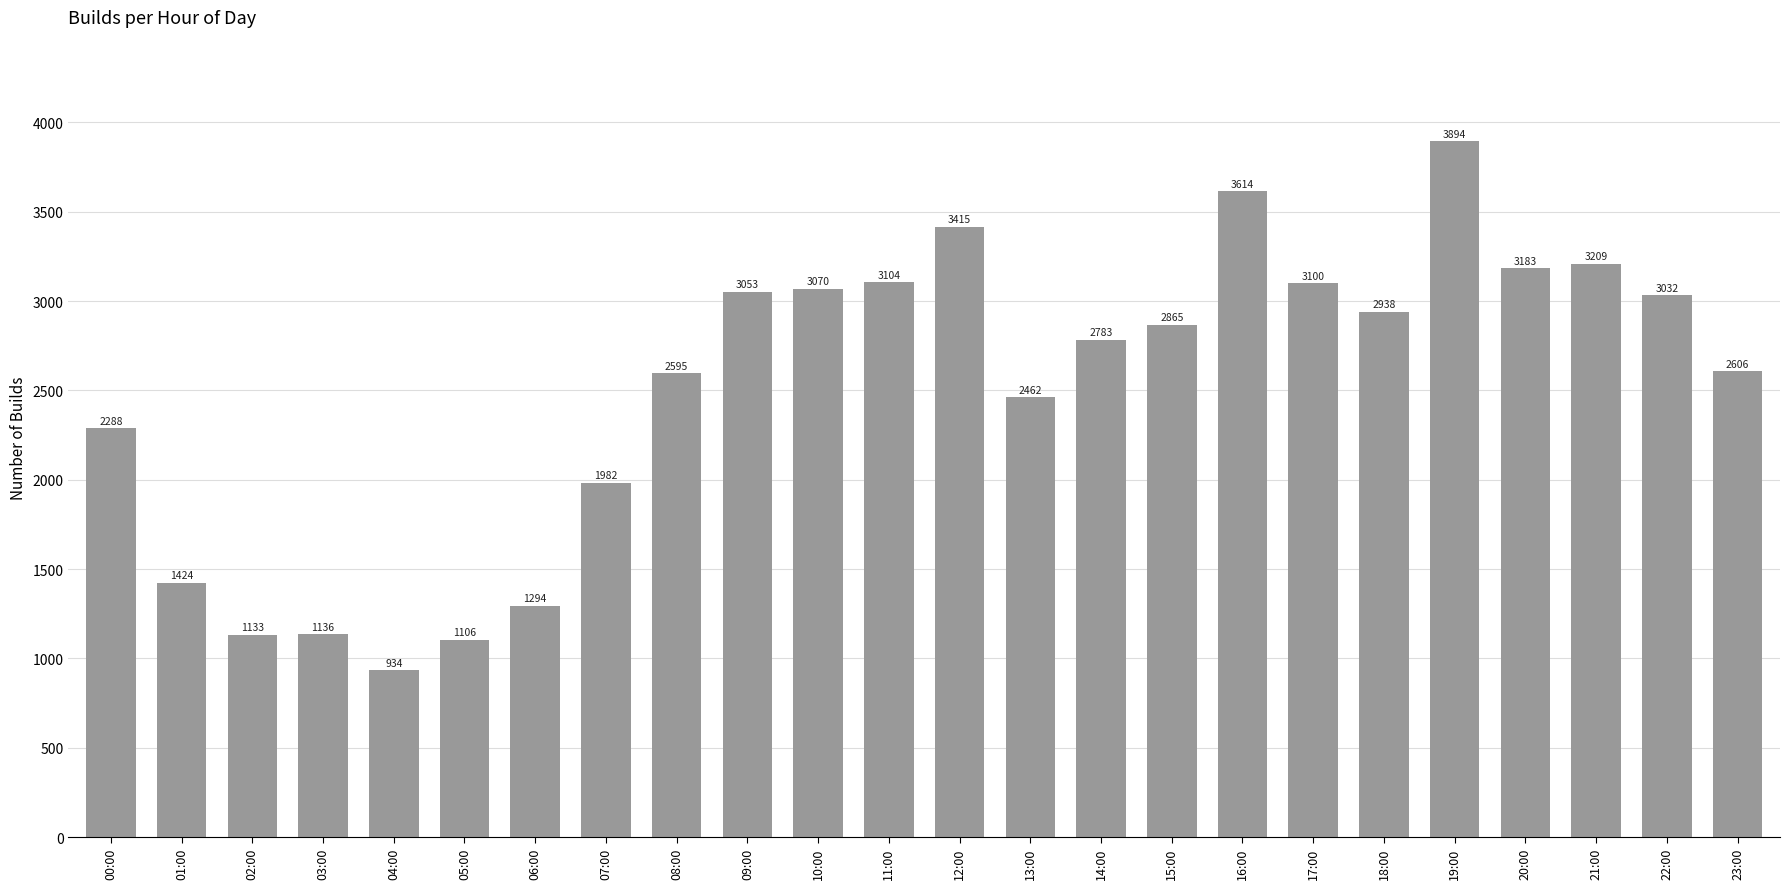

Count the number of categories in the chart.

24